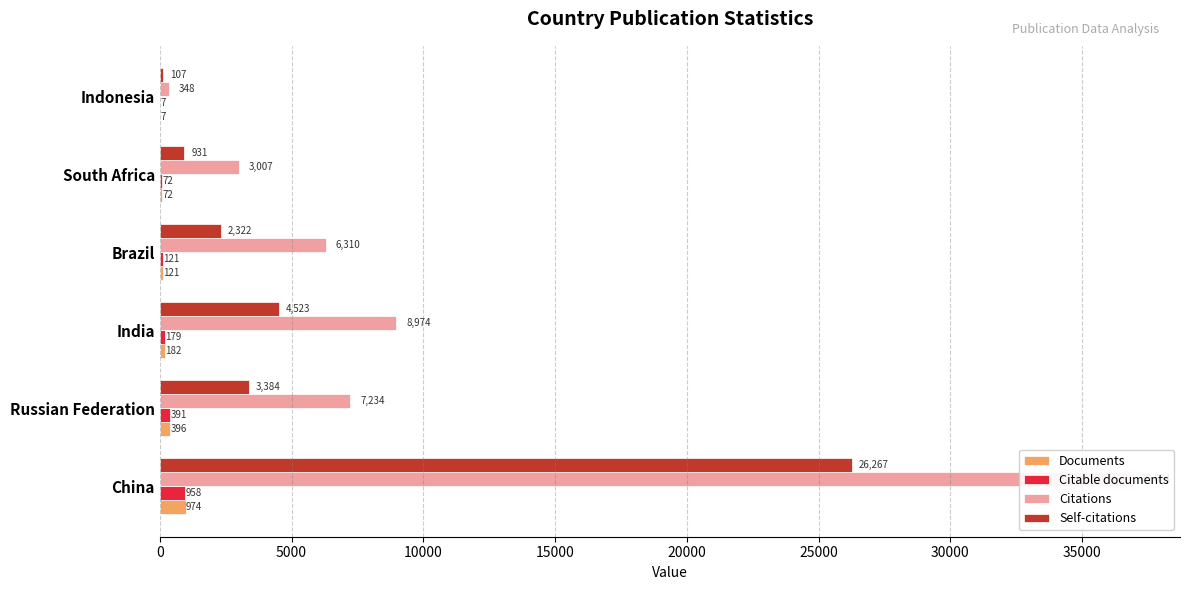

What is the value of the Self-citations bar at the 1st from the left?

26267